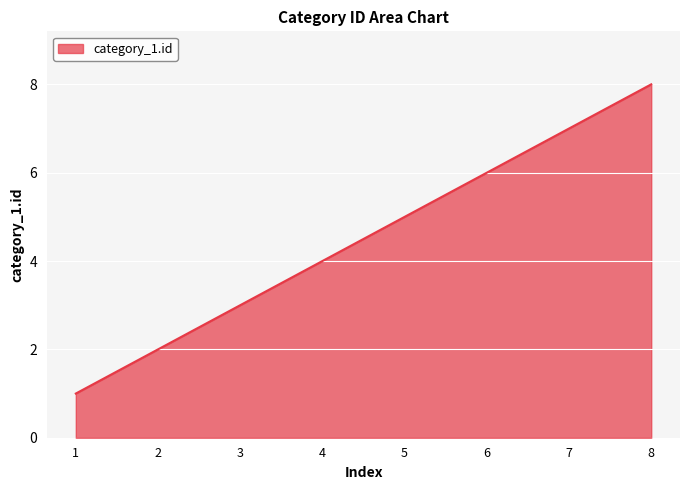

At which category does the chart reach its peak across all series?

8